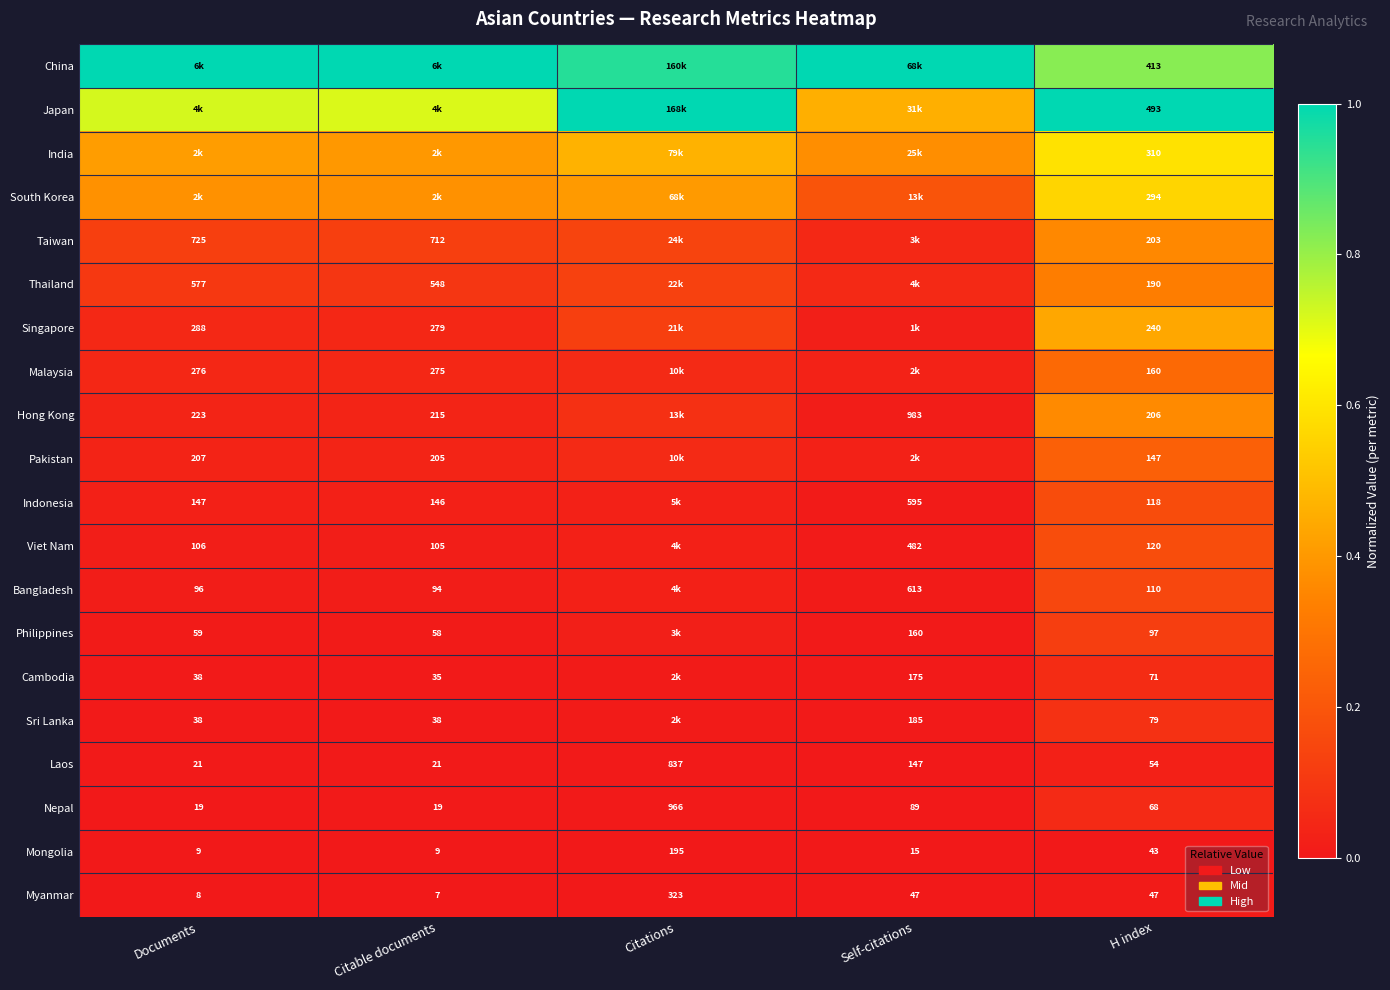

Where is Nepal nearest to the value 492?

Self-citations